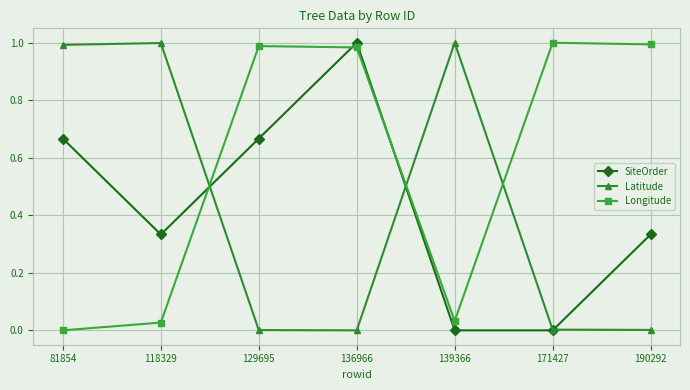

At 118329, list the series in order from smallest to largest.

Longitude, SiteOrder, Latitude